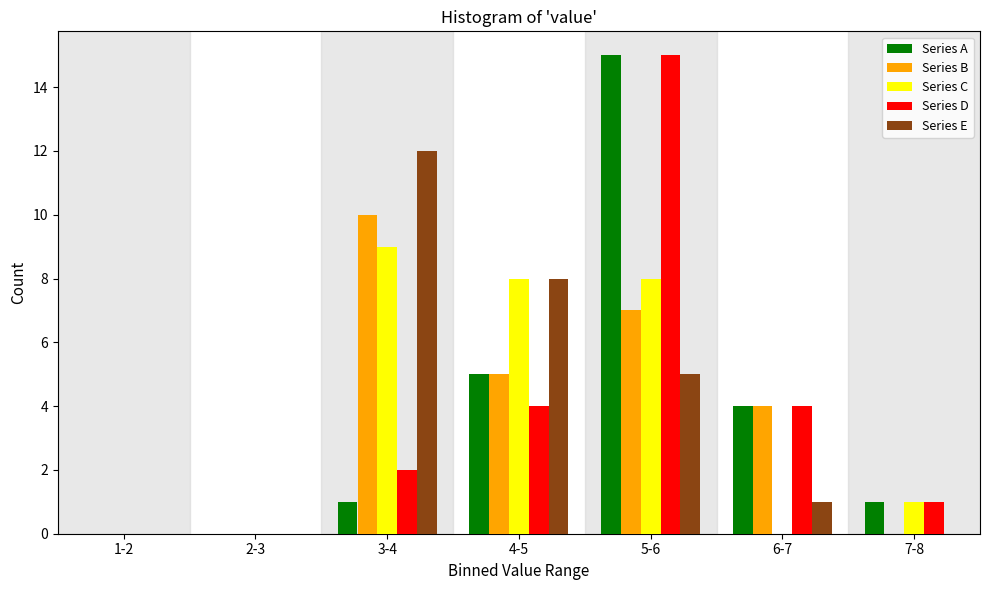

What is the greatest value displayed?

15